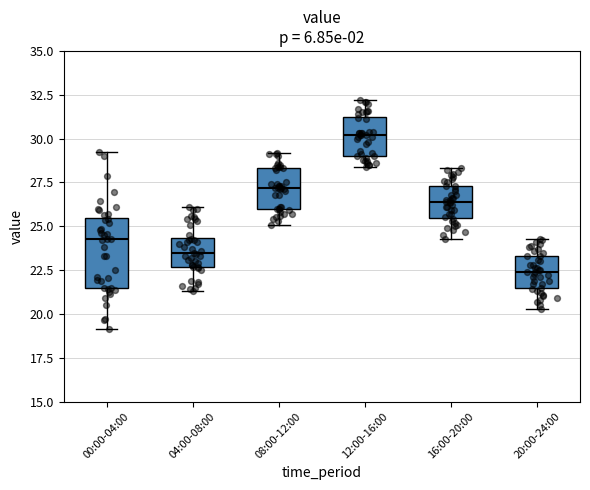

Reading left to right, transcribe this box plot: for each box, give where its median line is, the range the box spans, and where its two whiskers end, as read against the y-axis. The values are not printed on the chart, so give them approximately, as read against the axis.

00:00-04:00: median 24.5, box 21.5 to 25.5, whiskers 19.0 to 29.0
04:00-08:00: median 23.5, box 22.5 to 24.5, whiskers 21.5 to 26.0
08:00-12:00: median 27.0, box 26.0 to 28.5, whiskers 25.0 to 29.0
12:00-16:00: median 30.0, box 29.0 to 31.5, whiskers 28.5 to 32.0
16:00-20:00: median 26.5, box 25.5 to 27.5, whiskers 24.5 to 28.5
20:00-24:00: median 22.5, box 21.5 to 23.5, whiskers 20.5 to 24.5